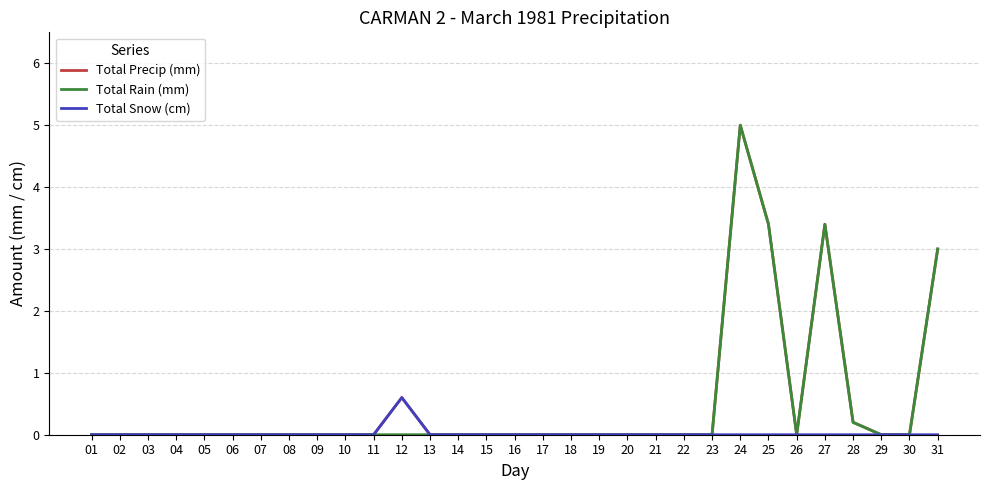

At which category is the sum across all series the highest?

24